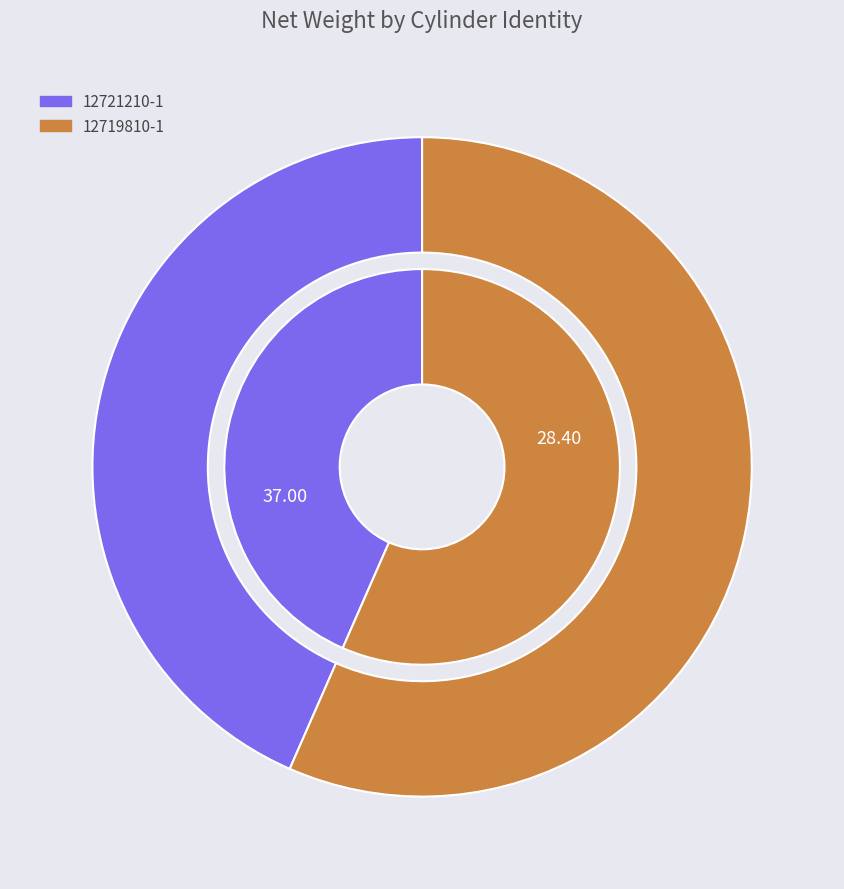

True or false: 12721210-1 accounts for 51% of the total.

False